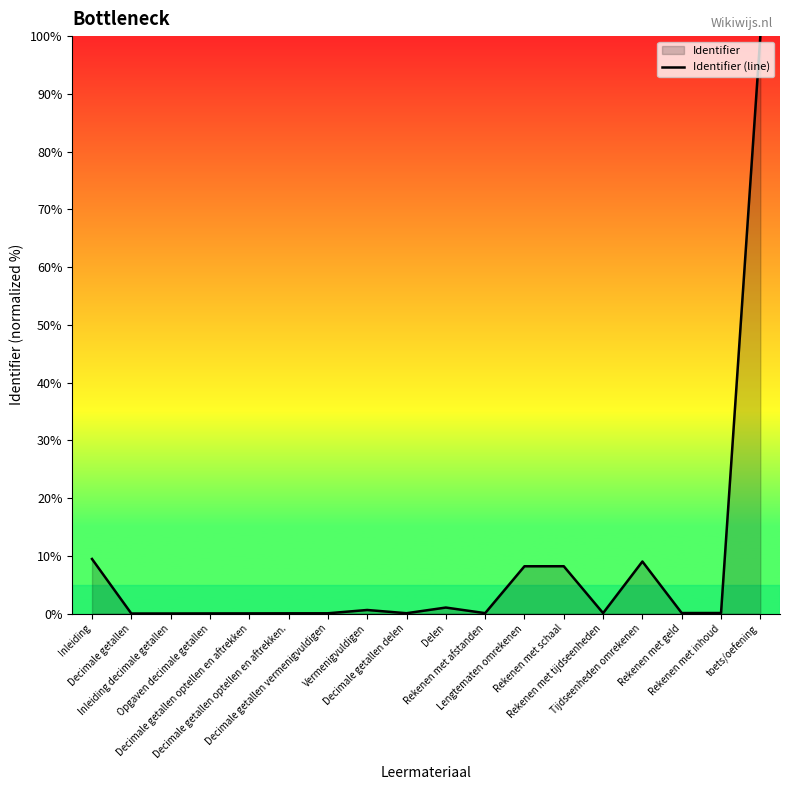

Which label corresponds to the smallest value in the chart?

Decimale getallen